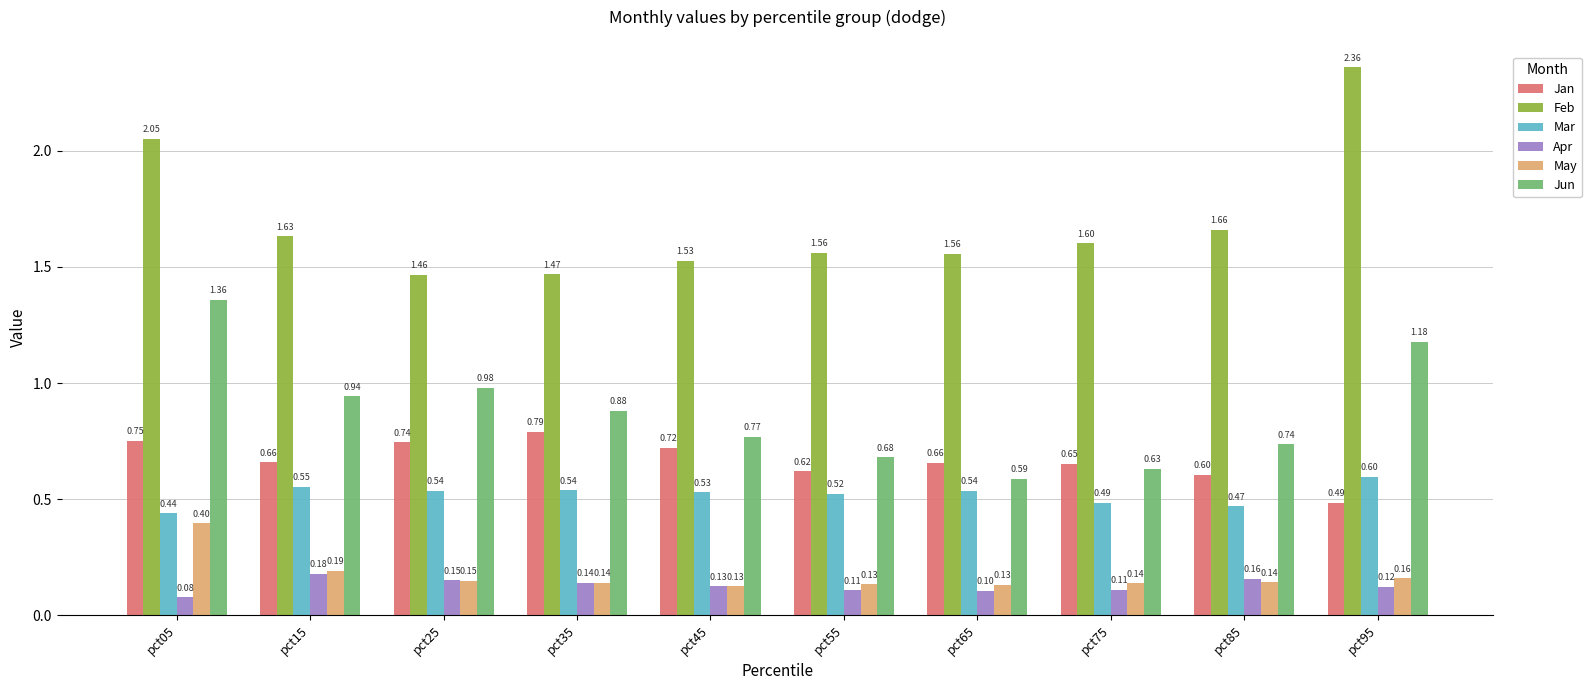

What is the difference between the Jan values at pct35 and pct95?

0.3